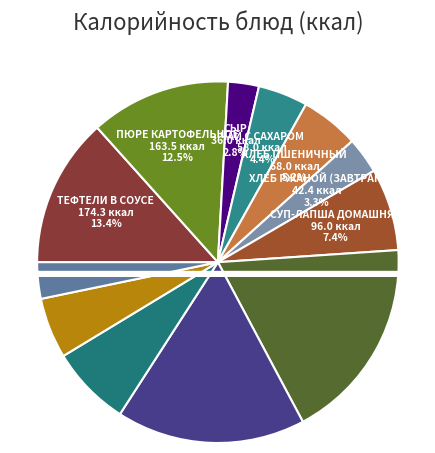

What is the change in value from Зразы to Рис припущенный?

-18.0